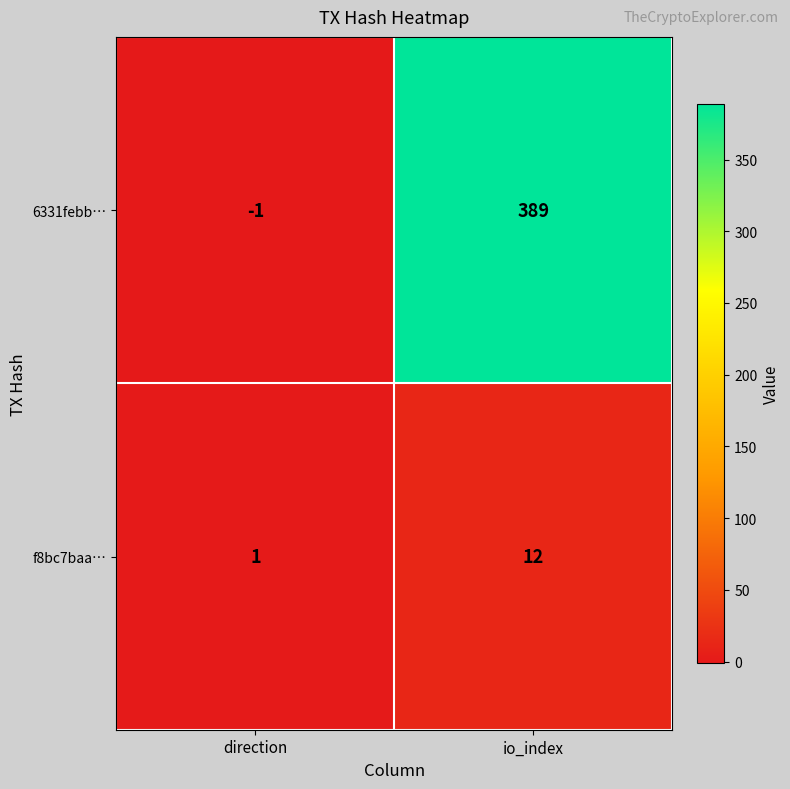

What is the difference between the highest and lowest values at io_index?

377